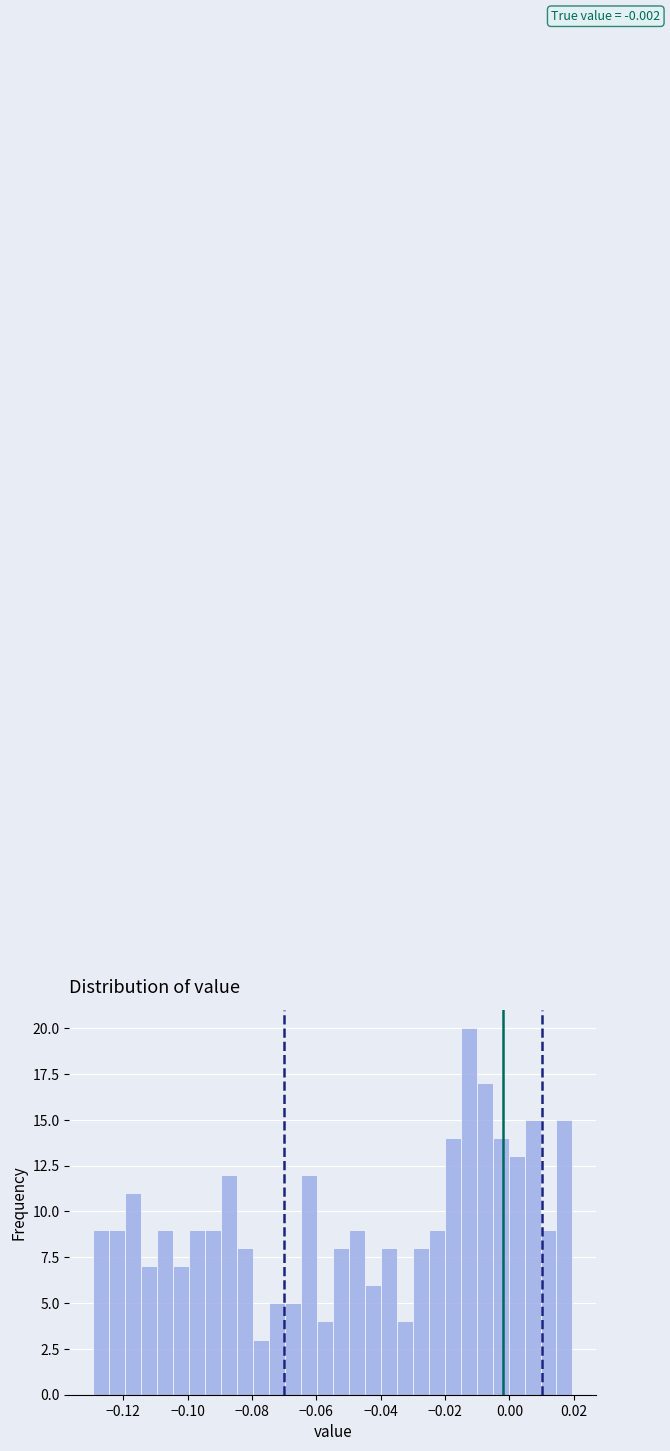

Read against the x-axis, roughly where is the centre of the tallest bar?

-0.012